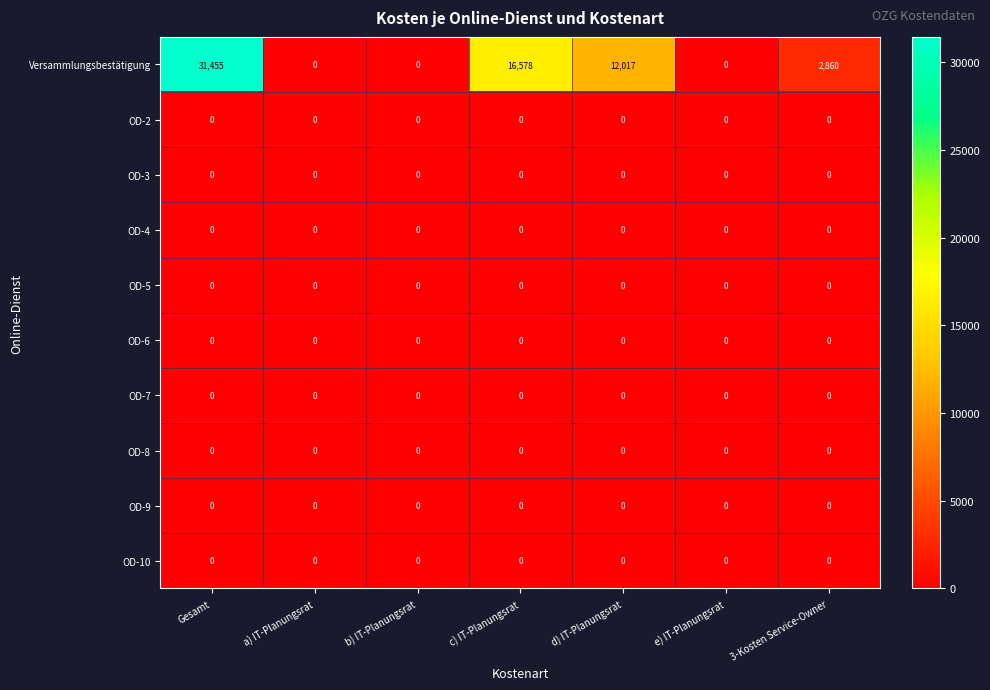

What is the spread (max minus min) of values at d) IT-Planungsrat?

12017